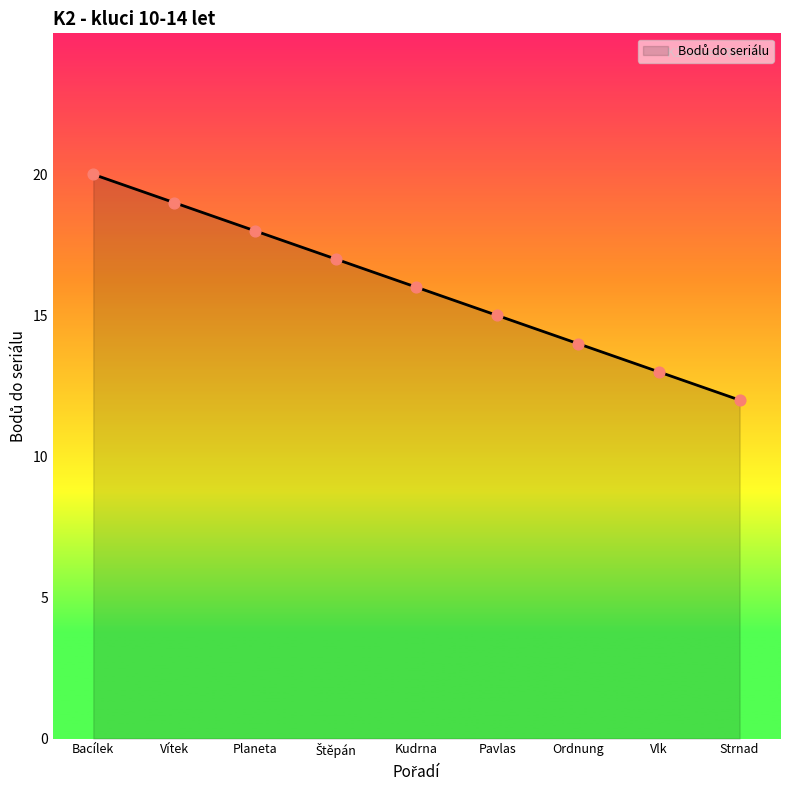

What is the change in value from Pavlas to Vlk?

-2